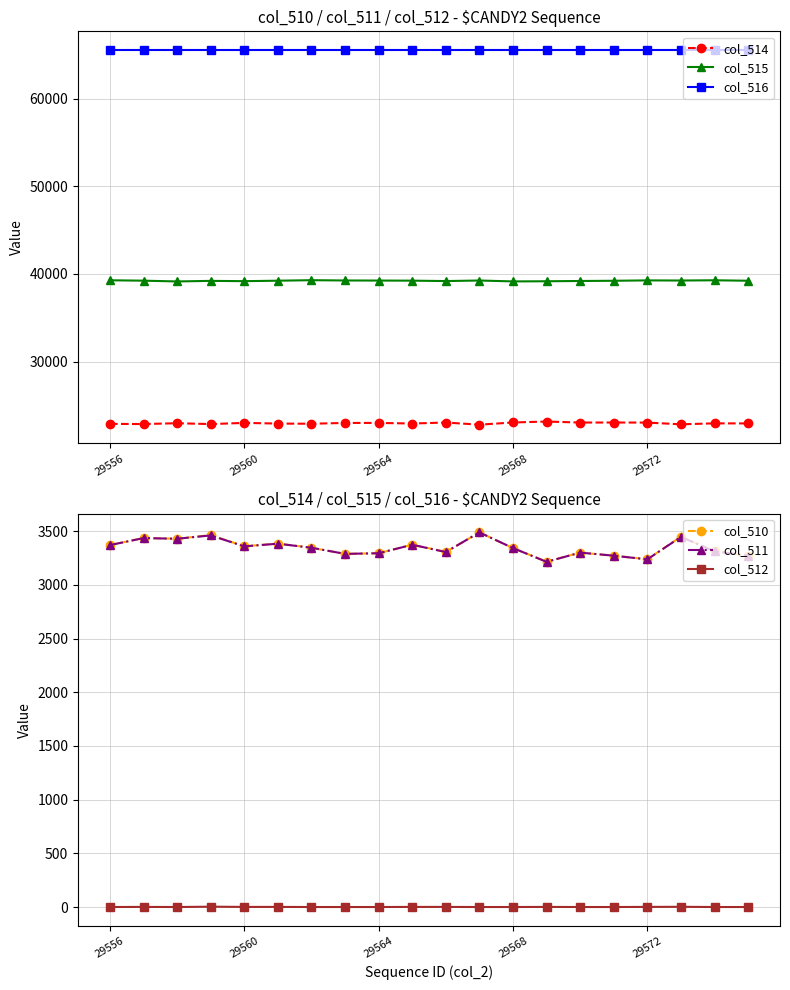

True or false: col_512 and col_514 intersect in this chart.

False